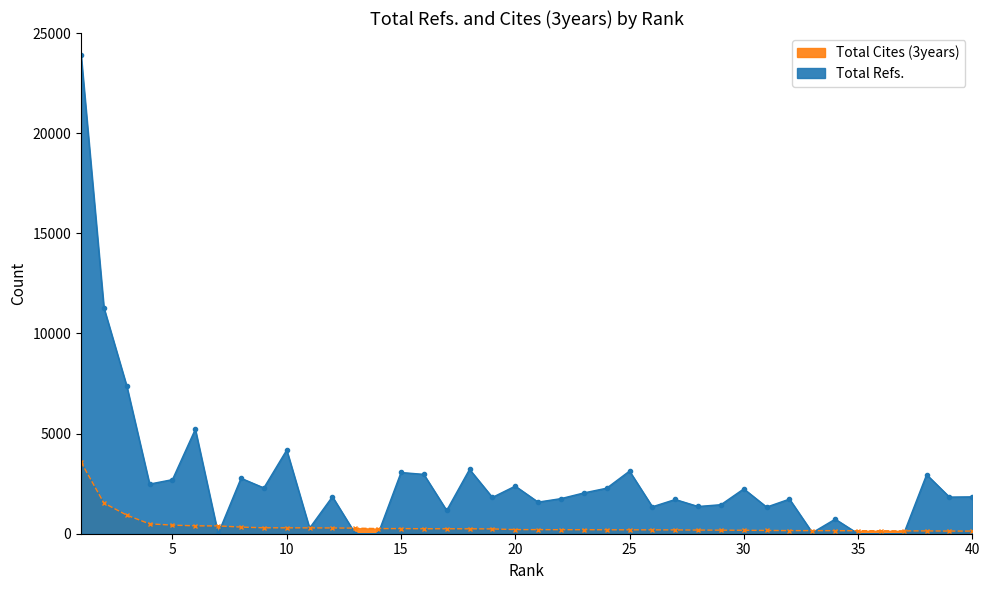

Reading right to left, list all the values displayed in this chart.

Total Refs.: 1842	1830	2951	2	0	0	729	52	1729	1331	2240	1450	1360	1710	1346	3129	2274	2037	1753	1579	2378	1814	3215	1161	2964	3057	0	0	1852	278	4180	2287	2770	0	5216	2701	2479	7373	11285	23916
Total Cites (3years): 132	133	141	142	147	150	152	155	156	164	172	178	183	191	193	195	197	200	201	205	206	240	246	248	249	257	257	279	288	292	295	296	332	390	394	430	491	929	1535	3580